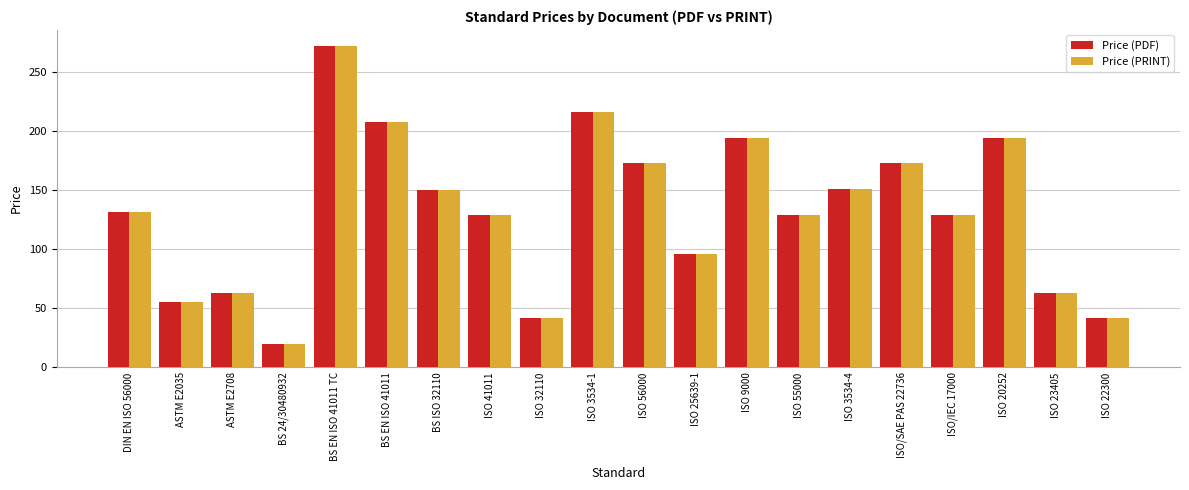

Read the Price (PDF) value at ISO/SAE PAS 22736.

173.0